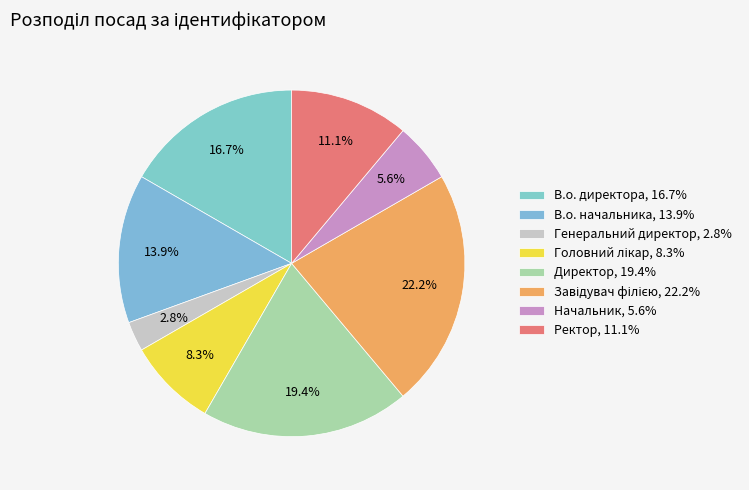

Is it true that Директор is 19% of the pie?

True